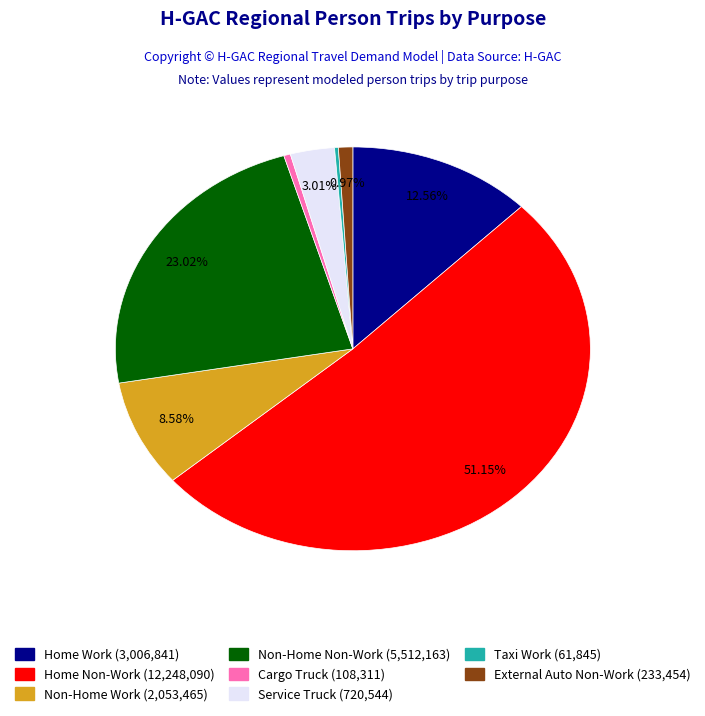

Which category has the biggest portion of the pie?

Home Non-Work